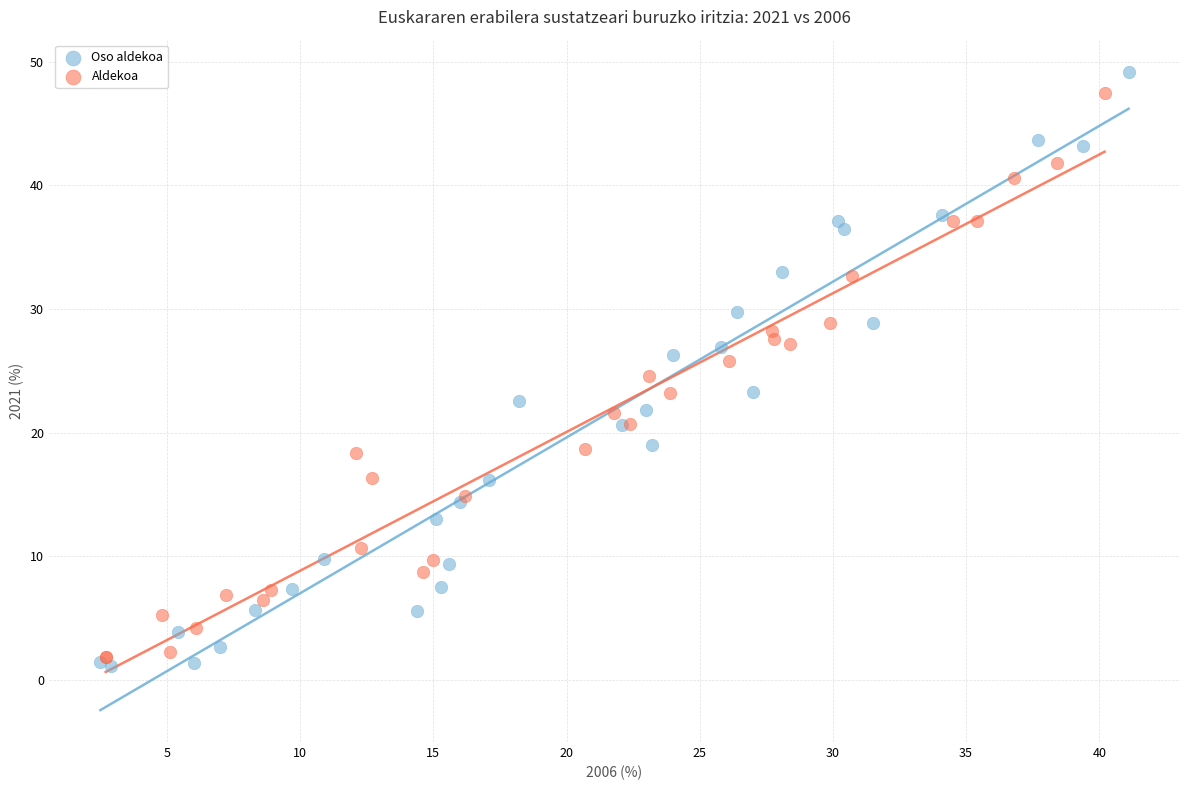

What are all the series names shown in the legend?

Oso aldekoa, Aldekoa